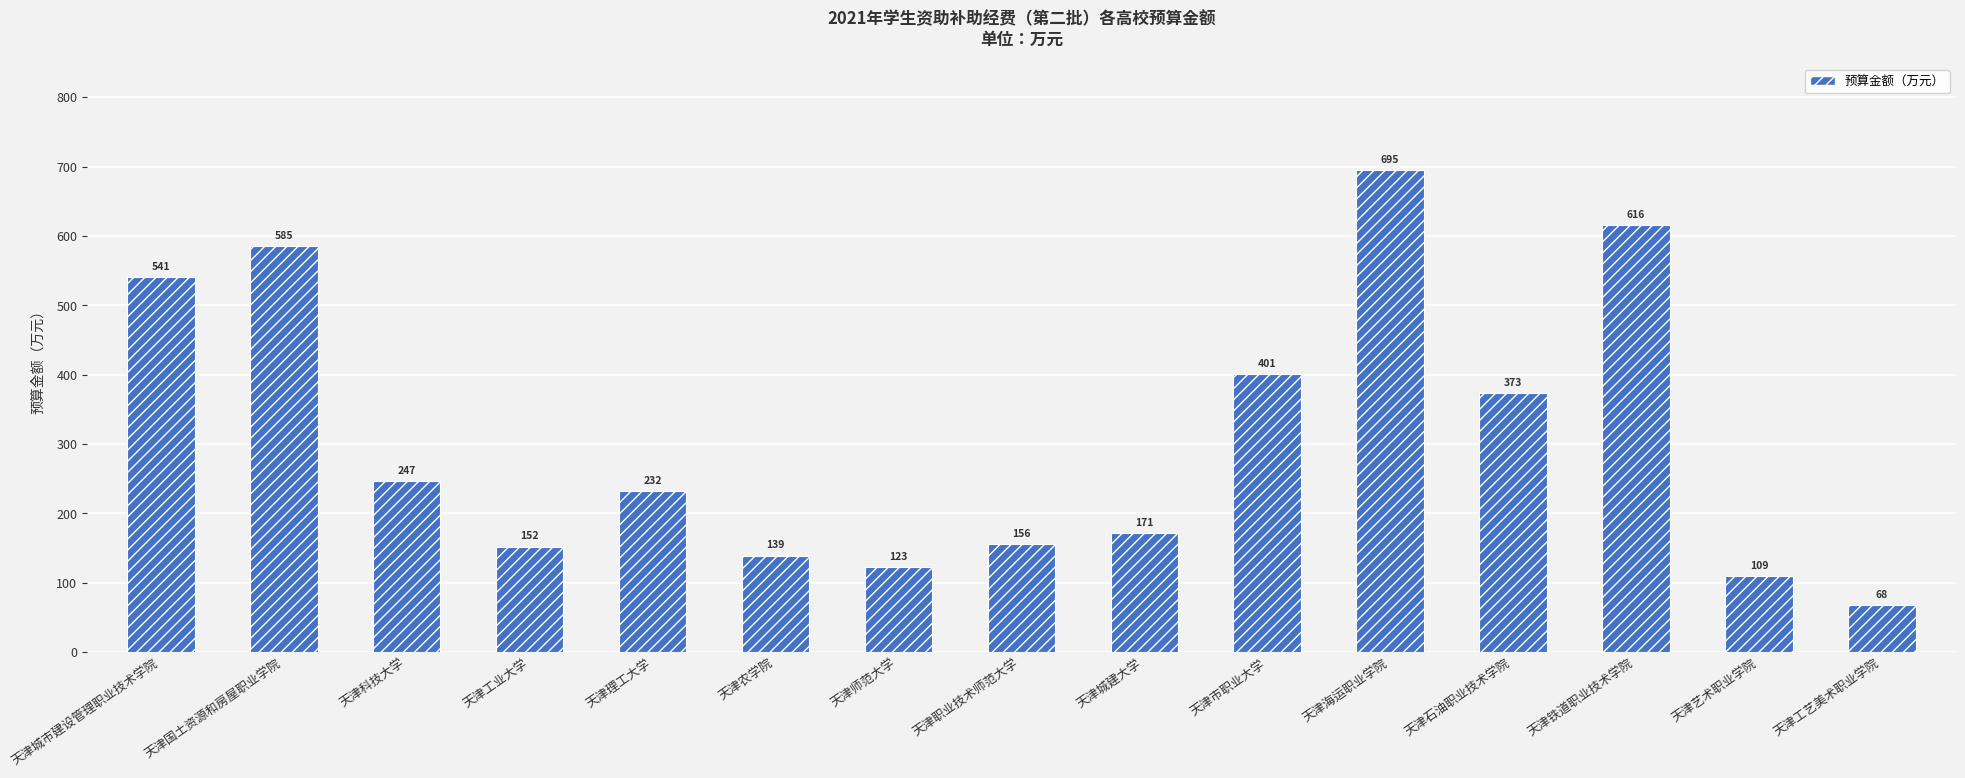

Approximately how many times larger is the value at 天津农学院 compared to 天津城市建设管理职业技术学院?

0.3